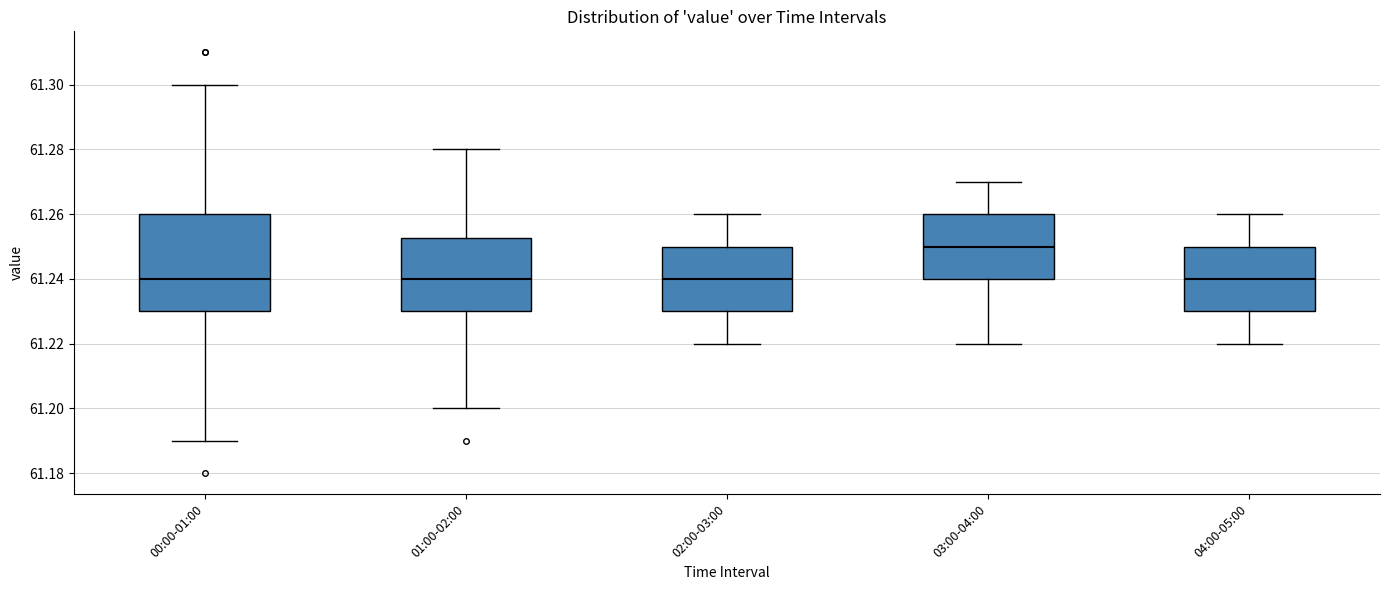

Where does the upper whisker of the box for 02:00-03:00 end on the y-axis? The values are not printed on the chart, so give them approximately, as read against the axis.

61.260